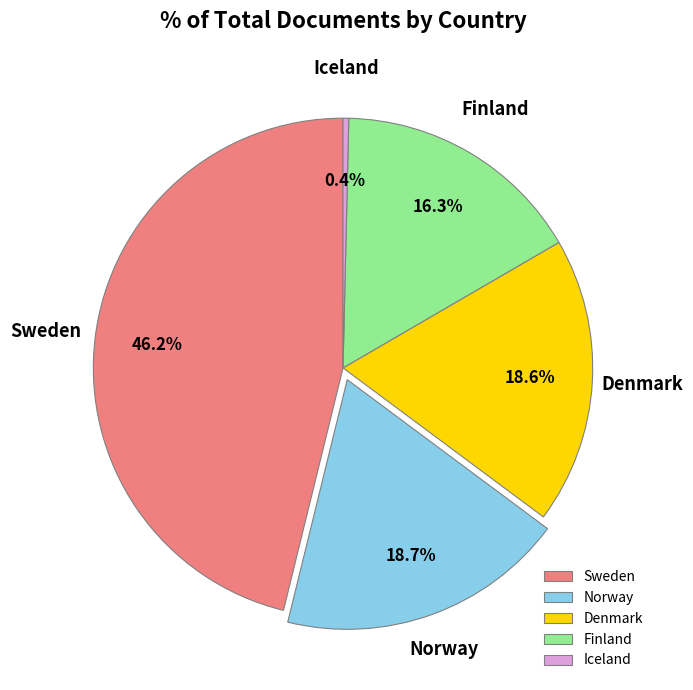

Which category has the smallest portion of the pie?

Iceland